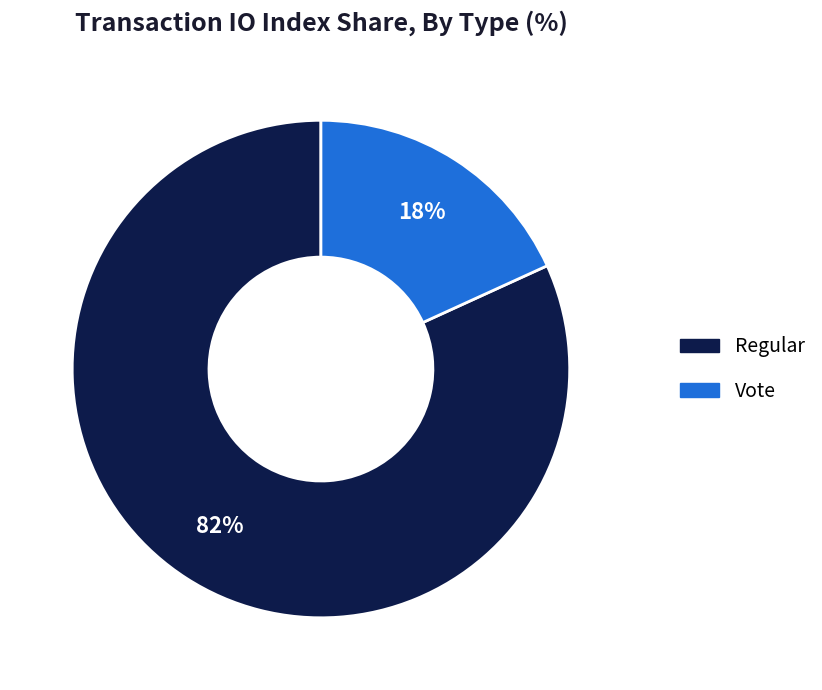

What is the smallest slice in the pie chart?

Vote